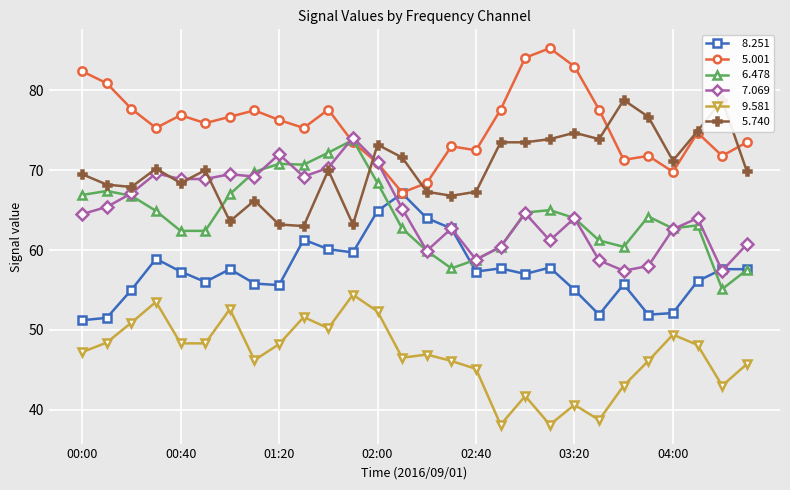

What is the spread (max minus min) of values at 01:30?

23.7